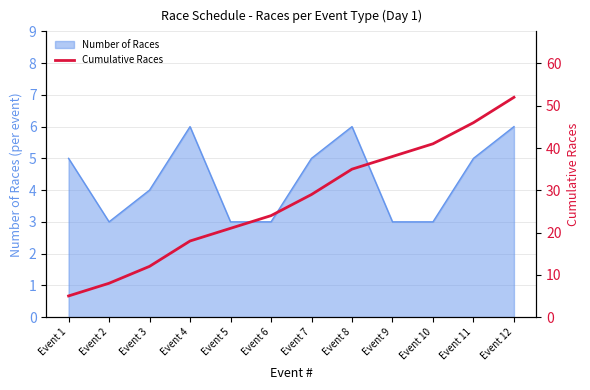

The value of Number of Races at Event 12 is 6. True or false?

True